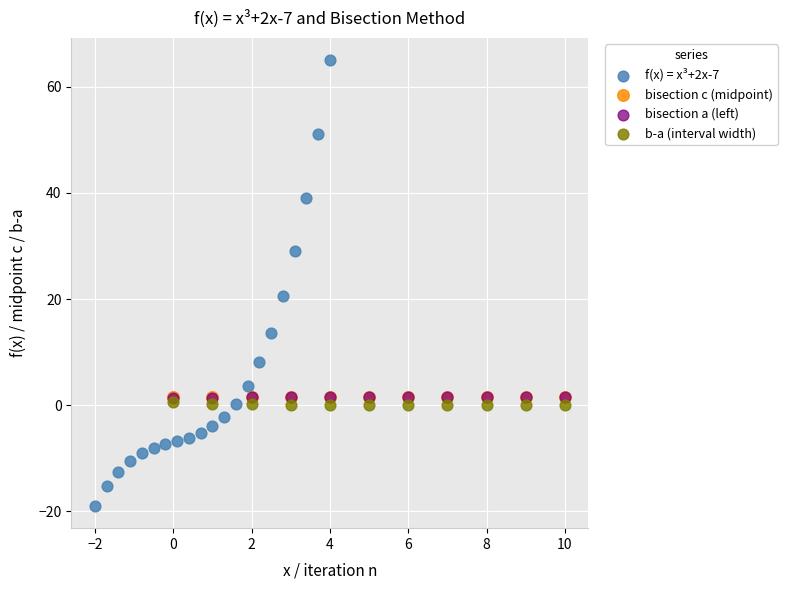

Which series contains the lowest Y value?

f(x) = x³+2x-7